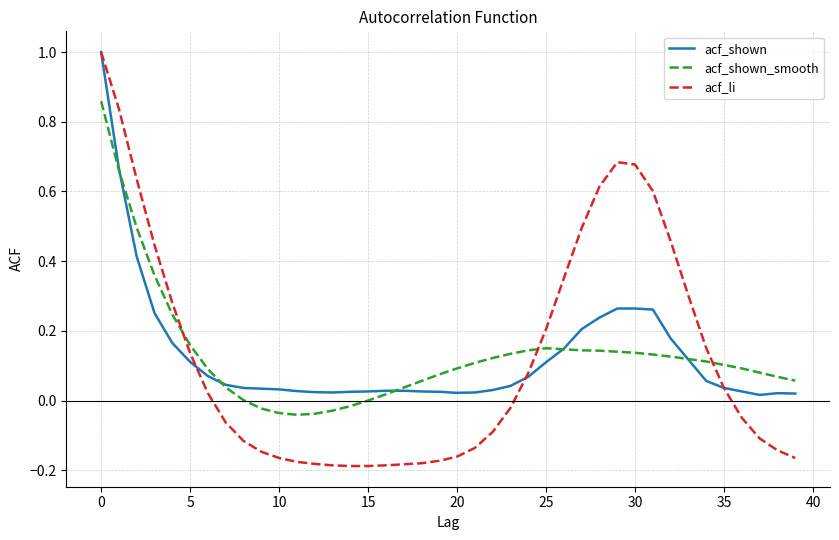

Which series has the widest spread of values?

acf_li